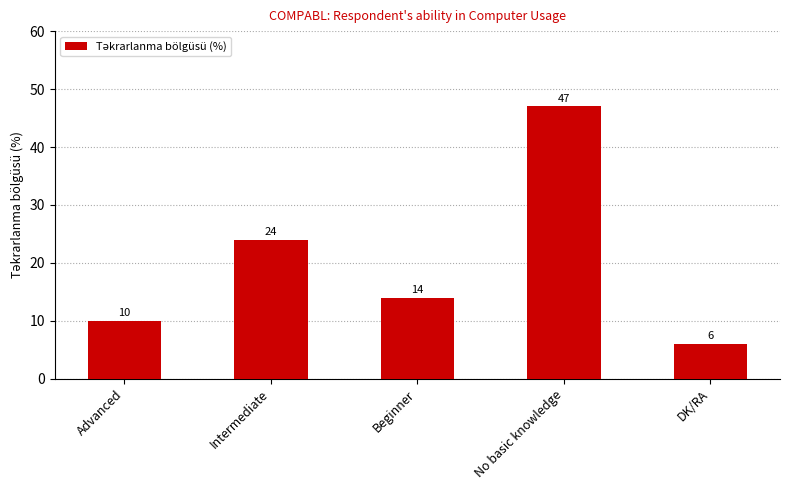

The chart shows a value of 10 at Advanced. True or false?

True